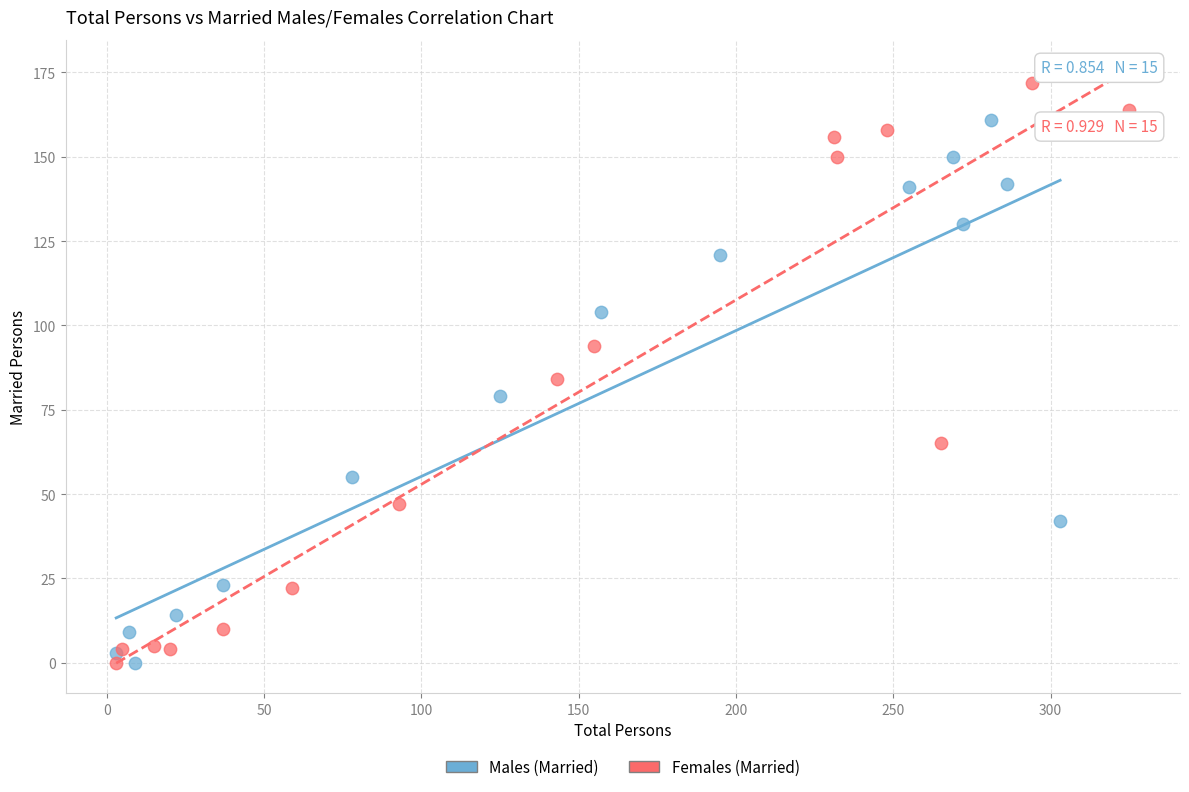

Which series has the widest spread of Y values?

Females (Married)